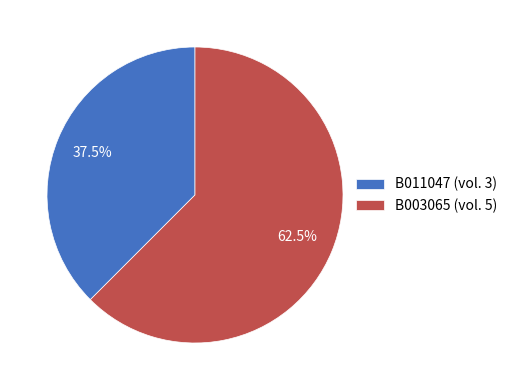

Does B011047 (vol. 3) represent more than half of the total?

No